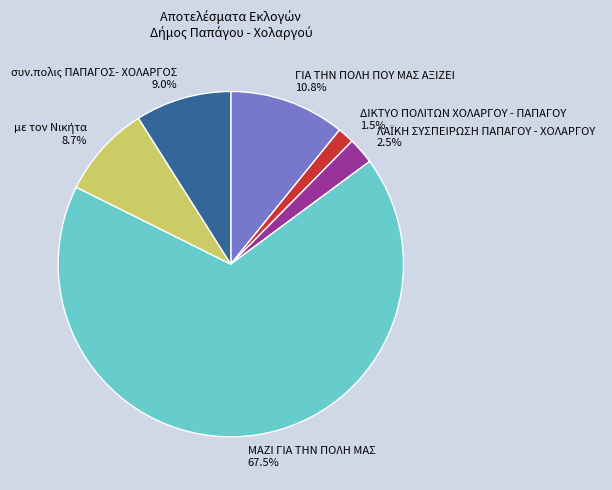

What percentage is NOT represented by συν.πολις ΠΑΠΑΓΟΣ- ΧΟΛΑΡΓΟΣ?

91.0%